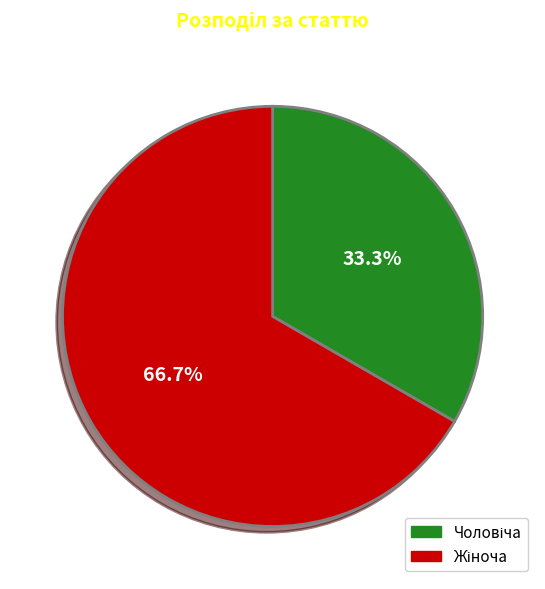

Is there a majority slice in this chart?

Yes